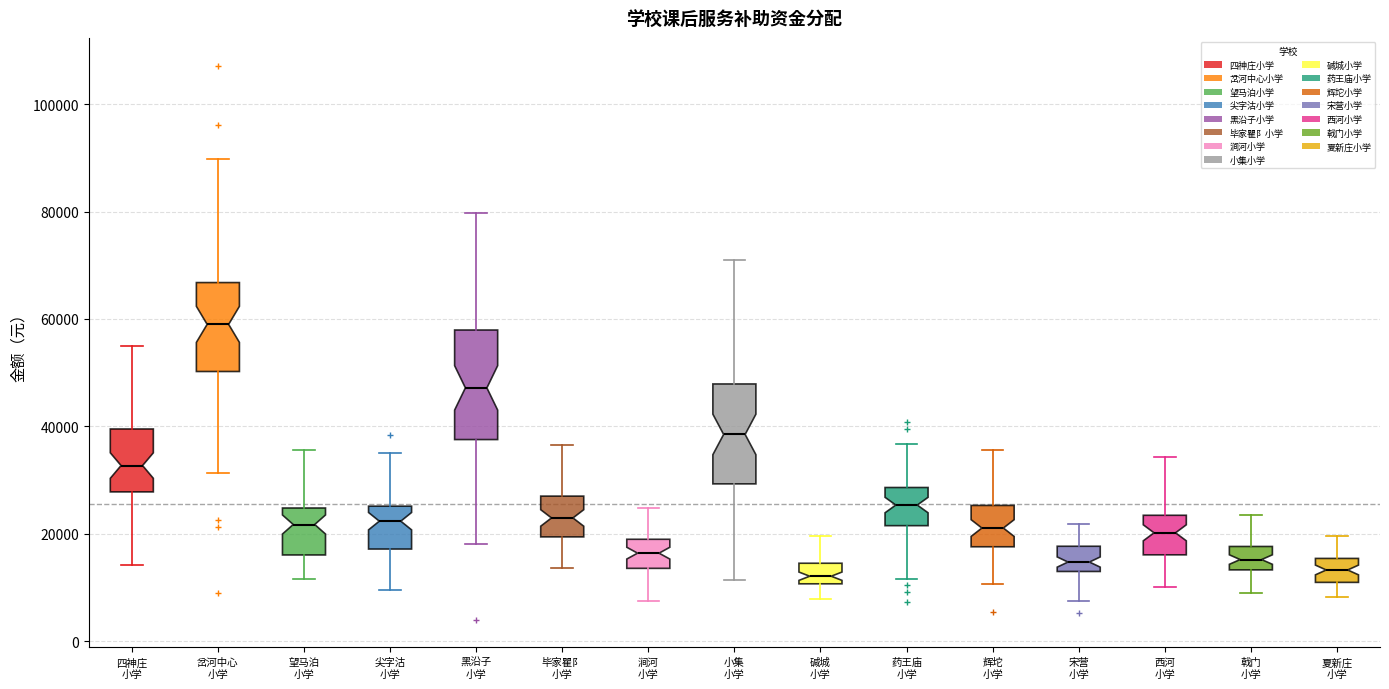

Reading left to right, read every box against the y-axis: the position of its median line, the range the box covers, and the ends of its whiskers. The values are not printed on the chart, so give them approximately, as read against the axis.

四神庄 小学: median 32000, box 28000 to 40000, whiskers 14000 to 54000
岔河中心 小学: median 58000, box 50000 to 66000, whiskers 32000 to 90000
望马泊 小学: median 22000, box 16000 to 24000, whiskers 12000 to 36000
尖字沽 小学: median 22000, box 18000 to 26000, whiskers 10000 to 34000
黑沿子 小学: median 48000, box 38000 to 58000, whiskers 18000 to 80000
毕家瞿阝 小学: median 22000, box 20000 to 28000, whiskers 14000 to 36000
涧河 小学: median 16000, box 14000 to 18000, whiskers 8000 to 24000
小集 小学: median 38000, box 30000 to 48000, whiskers 12000 to 70000
碱城 小学: median 12000, box 10000 to 14000, whiskers 8000 to 20000
药王庙 小学: median 26000, box 22000 to 28000, whiskers 12000 to 36000
辉坨 小学: median 22000, box 18000 to 26000, whiskers 10000 to 36000
宋营 小学: median 14000, box 12000 to 18000, whiskers 8000 to 22000
西河 小学: median 20000, box 16000 to 24000, whiskers 10000 to 34000
戟门 小学: median 16000, box 14000 to 18000, whiskers 8000 to 24000
夏新庄 小学: median 14000, box 10000 to 16000, whiskers 8000 to 20000